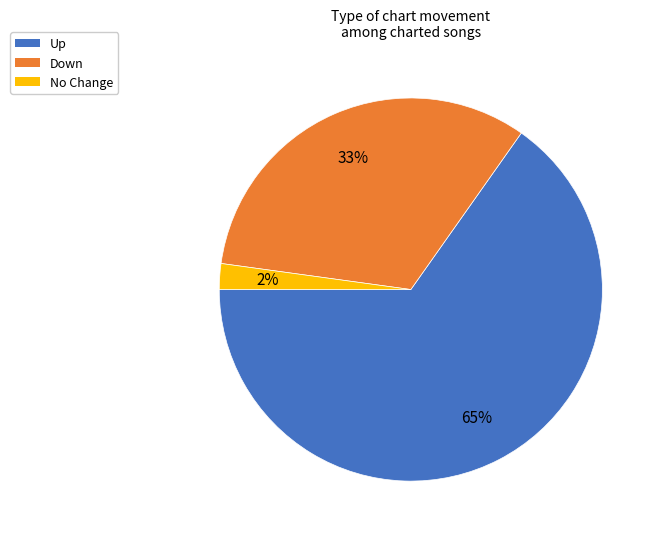

Does any single category account for the majority?

Yes